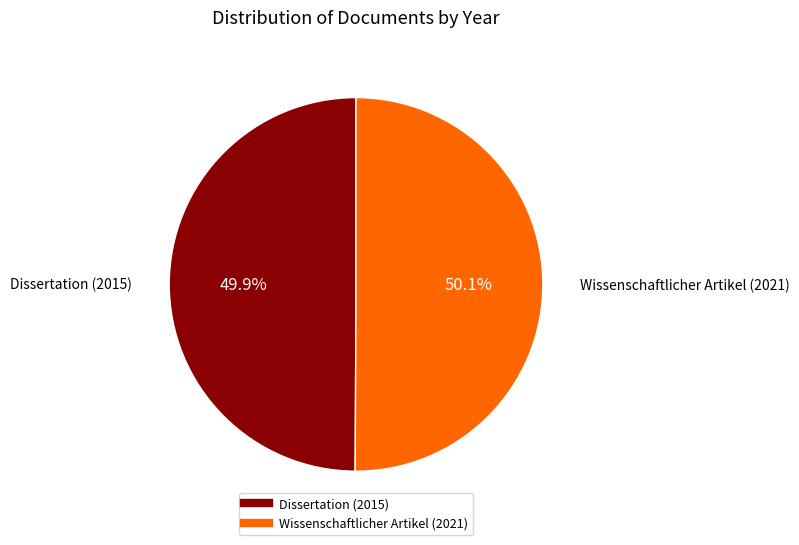

The Wissenschaftlicher Artikel (2021) slice represents 50% of the pie. True or false?

True